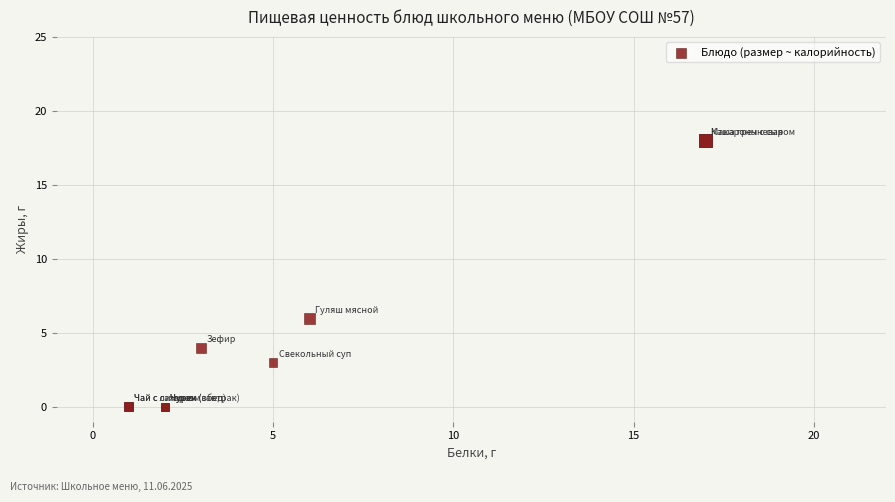

What Y value in the scatter plot is closest to 9?

6